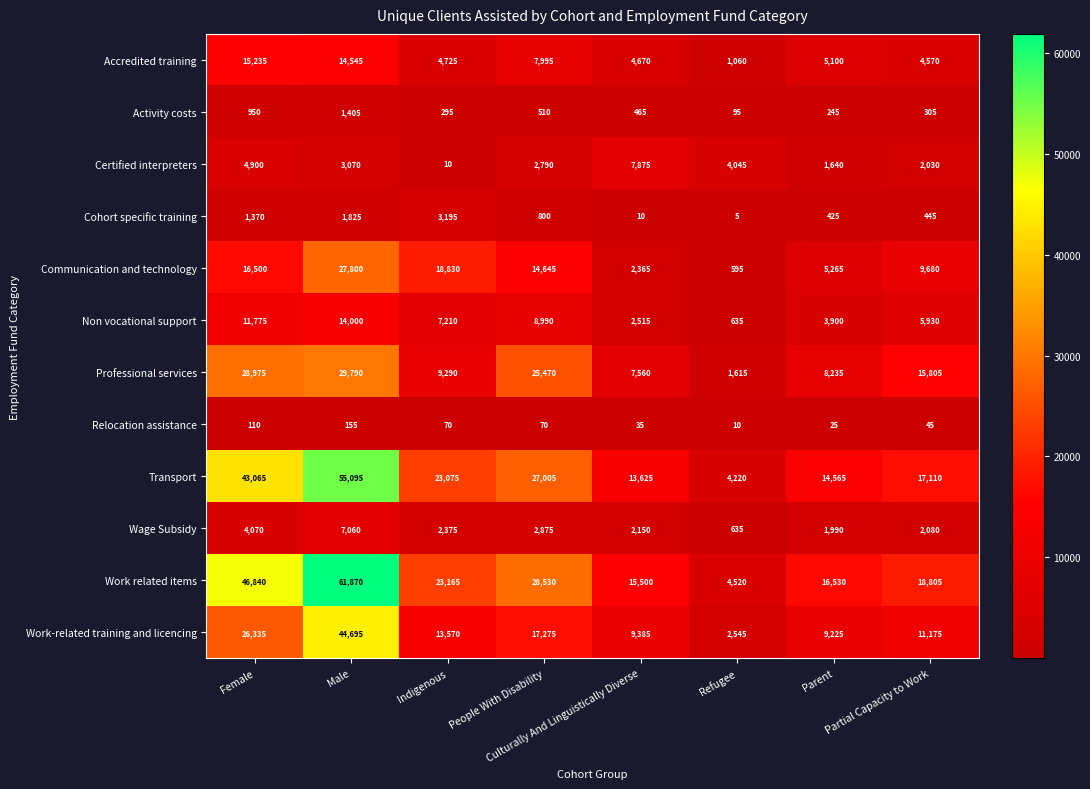

At which category does the chart reach its minimum across all series?

Refugee